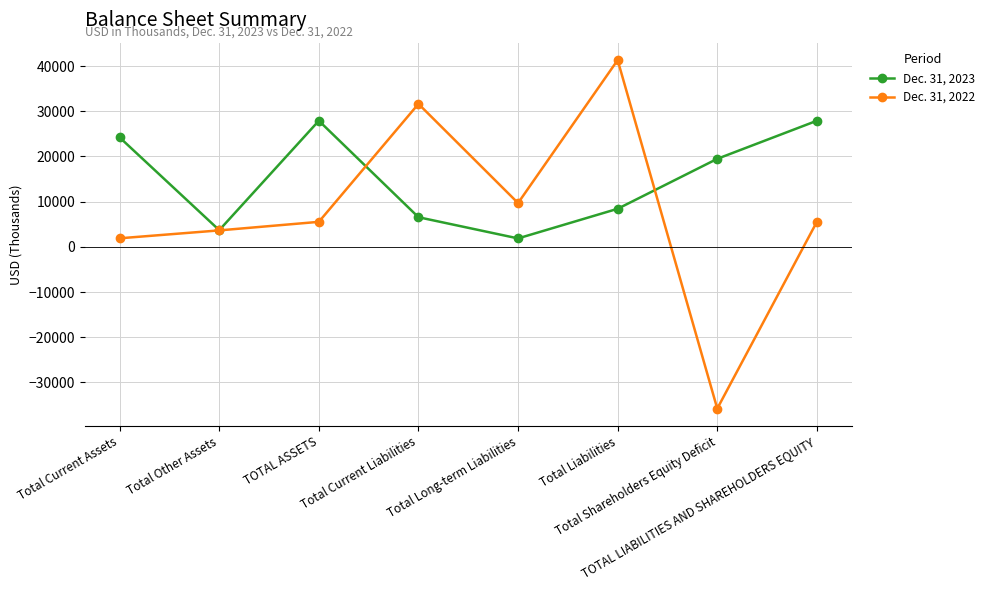

Which series has the largest range (max minus min)?

Dec. 31, 2022